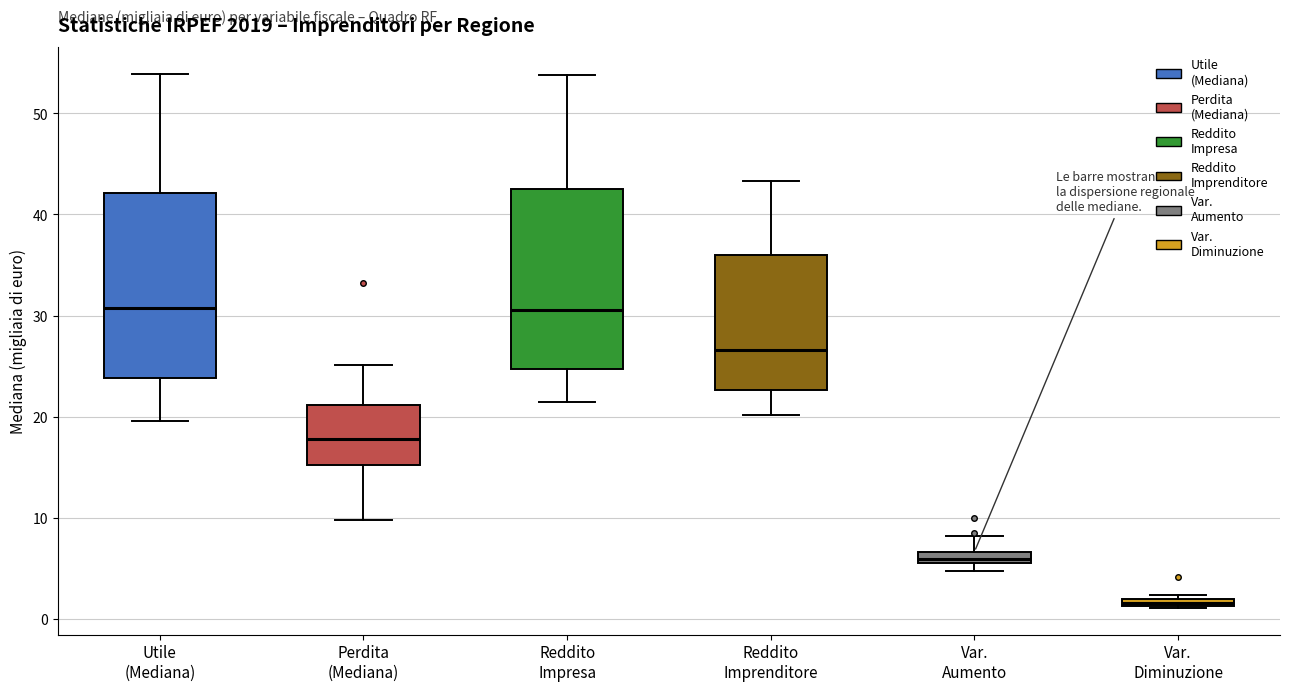

Which box has the lowest median line?

Var. Diminuzione